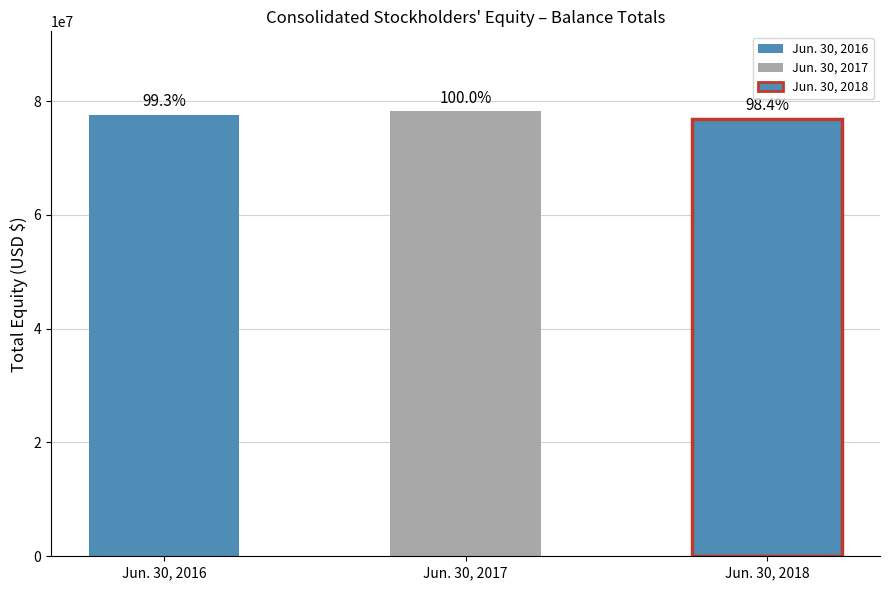

Rank the categories by value from lowest to highest.

Jun. 30, 2018, Jun. 30, 2016, Jun. 30, 2017